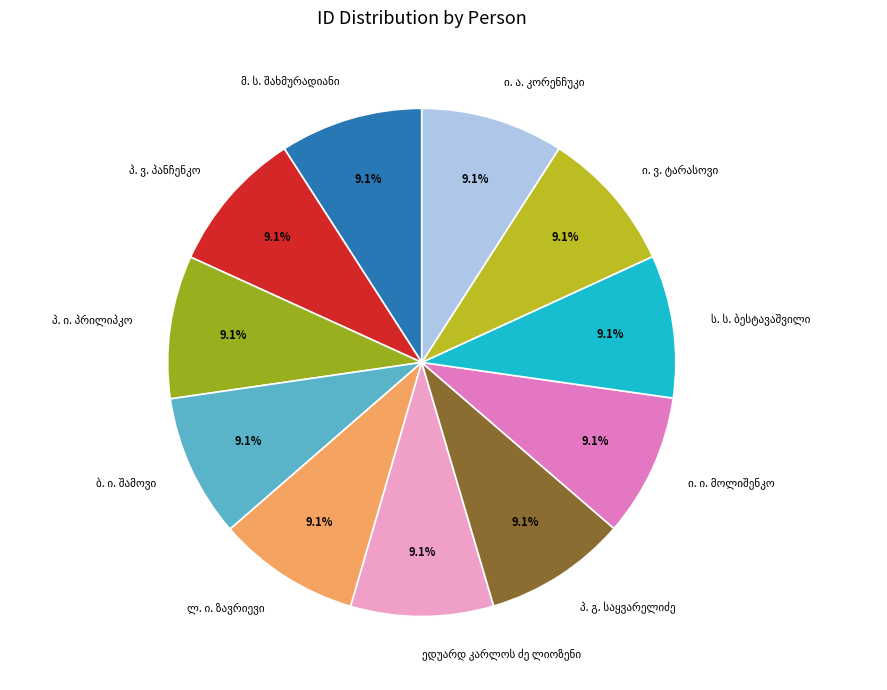

Is there a majority slice in this chart?

No